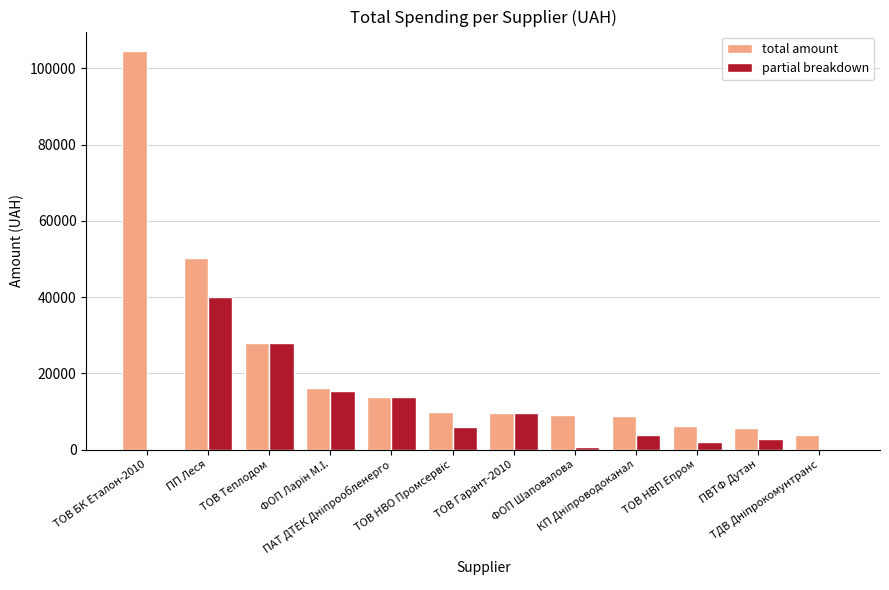

What is the maximum value for partial breakdown?

40040.7